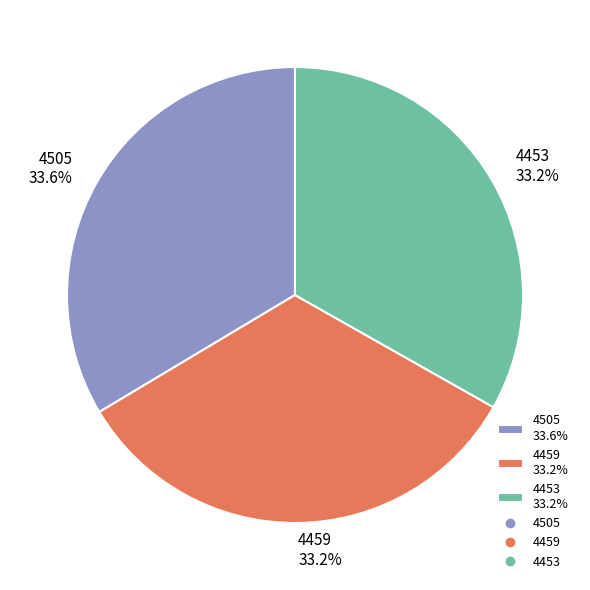

To the nearest percent, what is the average slice percentage?

33%